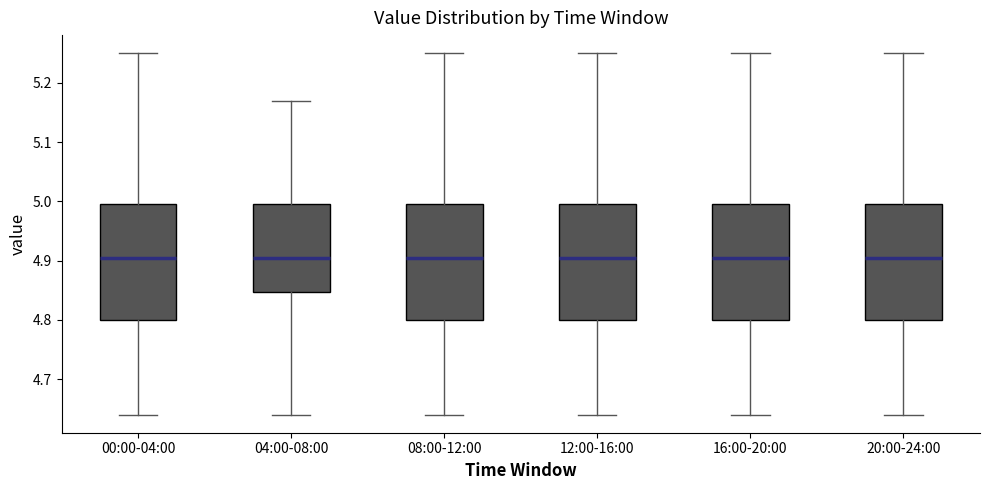

Where is the lower edge of the box for 16:00-20:00 on the y-axis? The values are not printed on the chart, so give them approximately, as read against the axis.

4.80